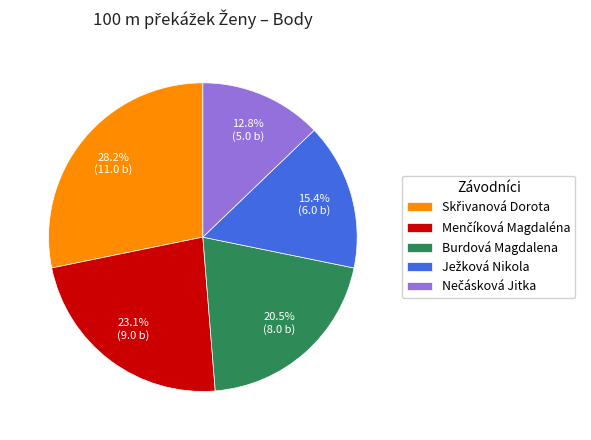

Is there any slice that represents more than half of the pie?

No